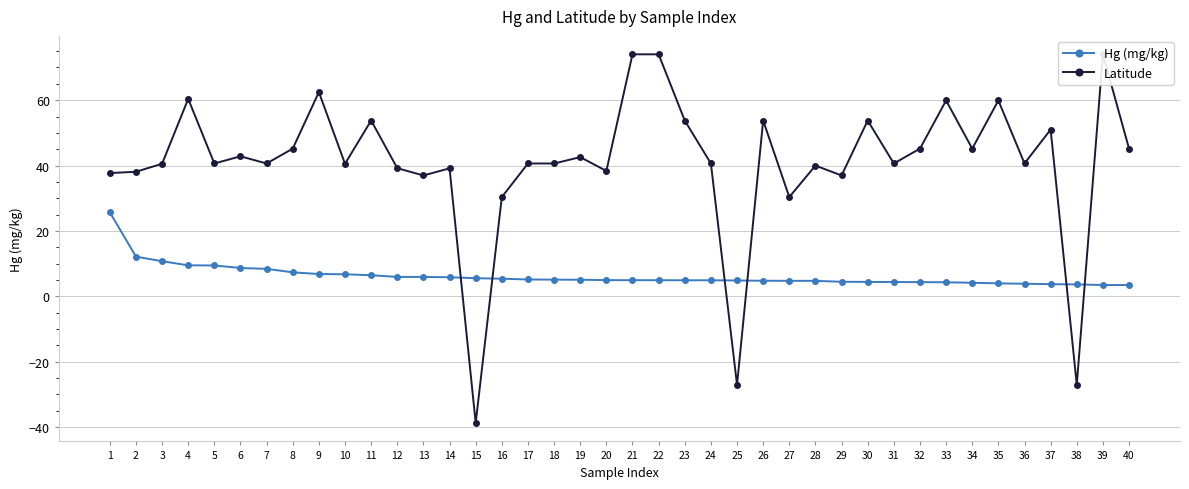

Which category has the lowest value across all series?

15